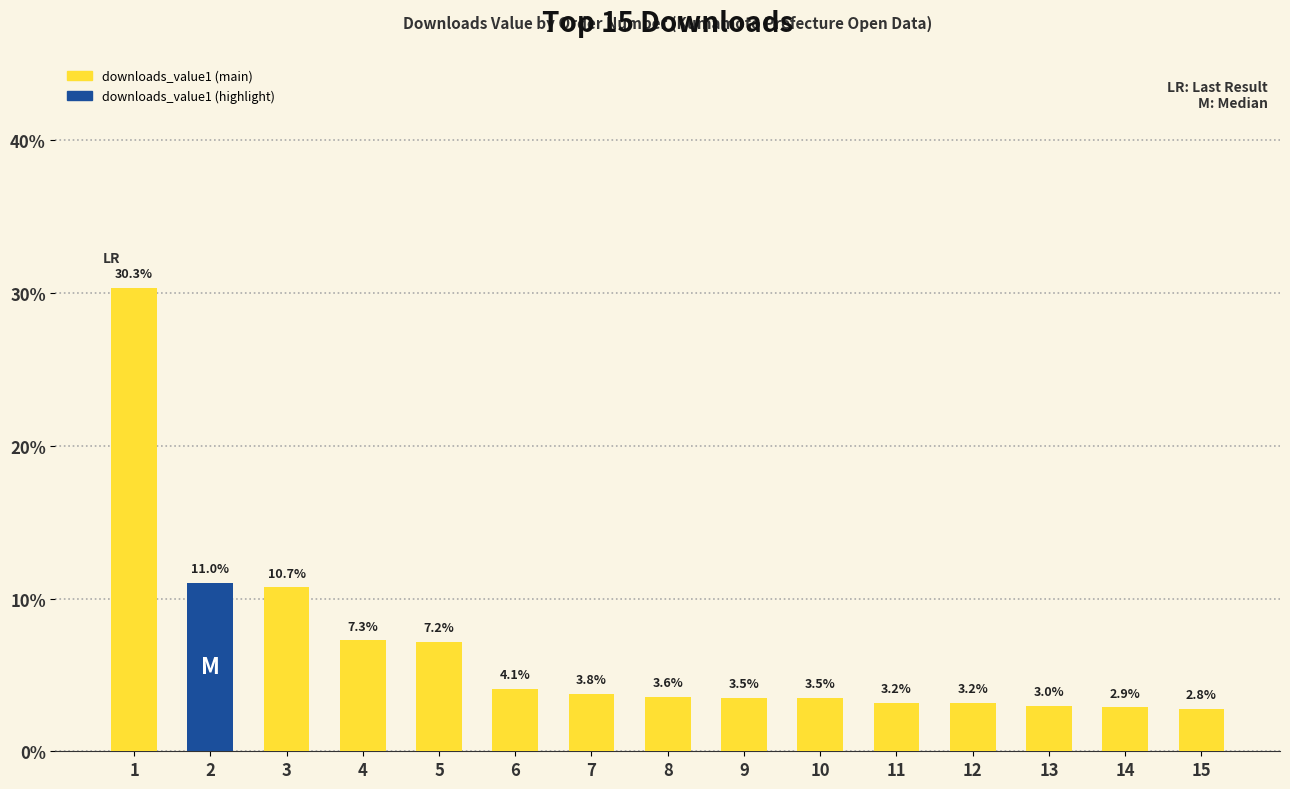

Where is the data nearest to the value 16?

2